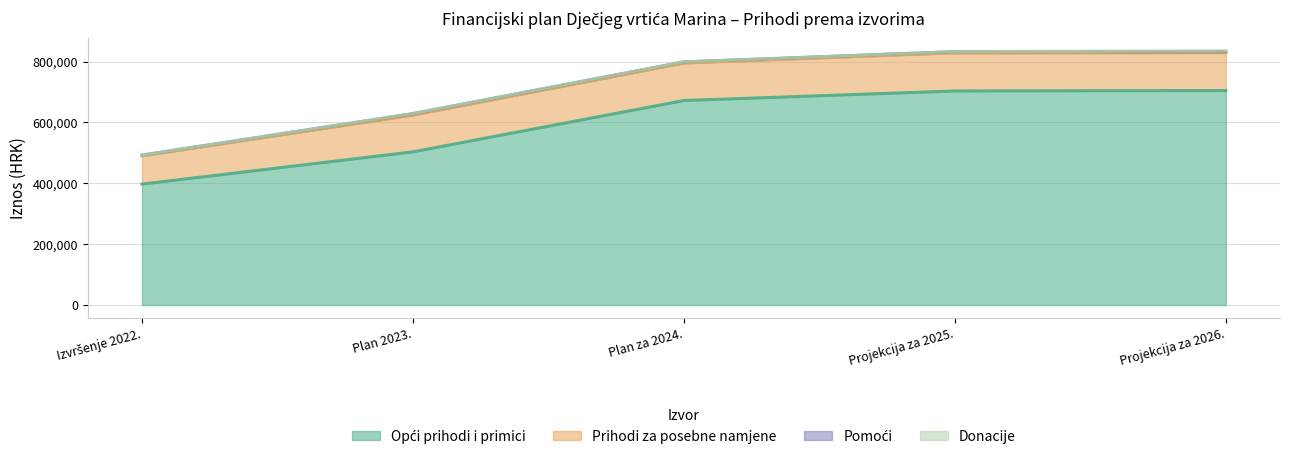

Rank the series at Projekcija za 2026. from lowest to highest value.

Donacije, Pomoći, Prihodi za posebne namjene, Opći prihodi i primici